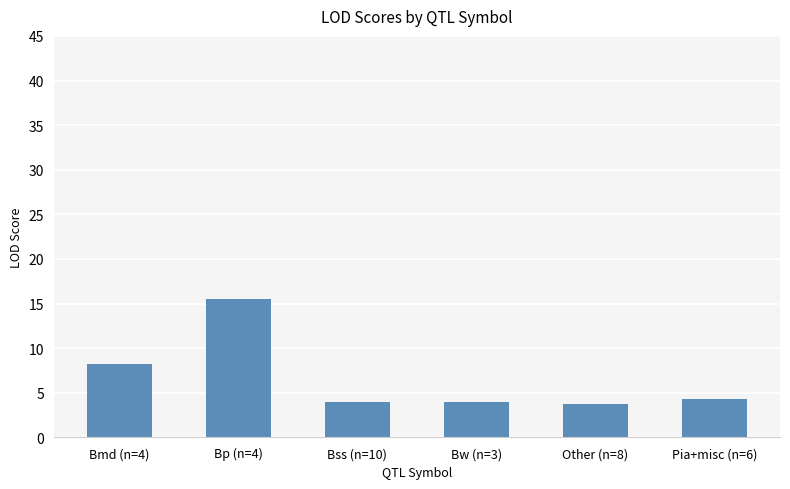

What is the sum of the values at Bp (n=4) and Bw (n=3)?

19.5